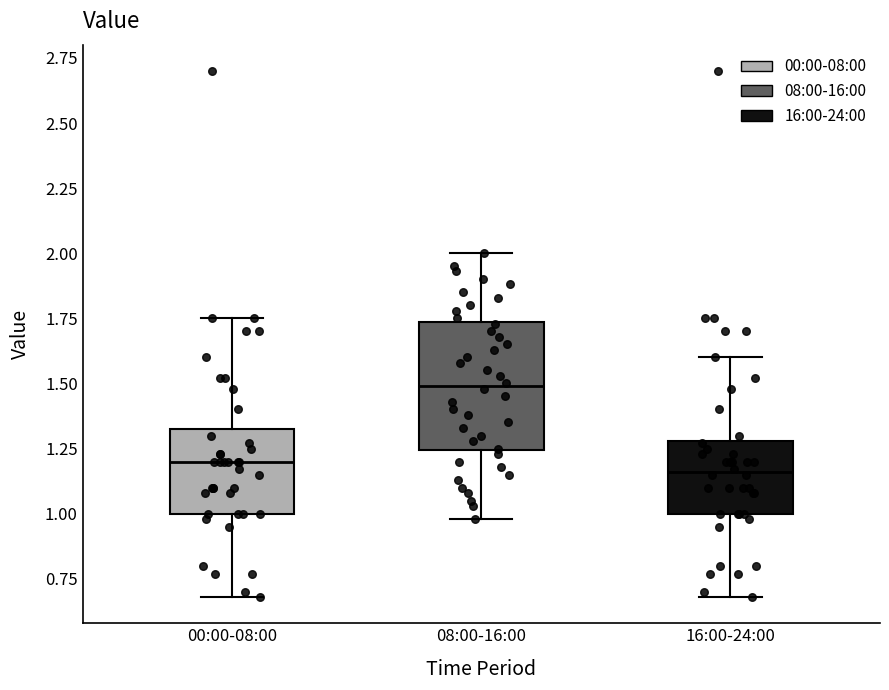

Reading left to right, transcribe this box plot: for each box, give where its median line is, the range the box spans, and where its two whiskers end, as read against the y-axis. The values are not printed on the chart, so give them approximately, as read against the axis.

00:00-08:00: median 1.20, box 1.00 to 1.35, whiskers 0.70 to 1.75
08:00-16:00: median 1.50, box 1.25 to 1.75, whiskers 1.00 to 2.00
16:00-24:00: median 1.15, box 1.00 to 1.30, whiskers 0.70 to 1.60